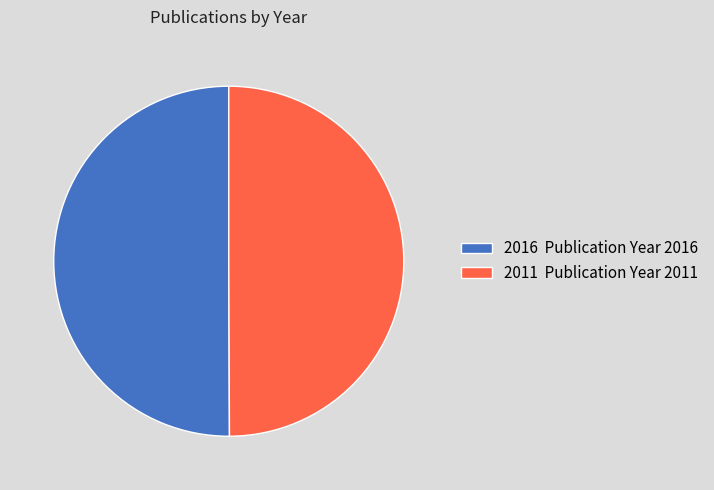

Approximately how many times larger is the value at 2016 Publication Year 2016 compared to 2011 Publication Year 2011?

1.0